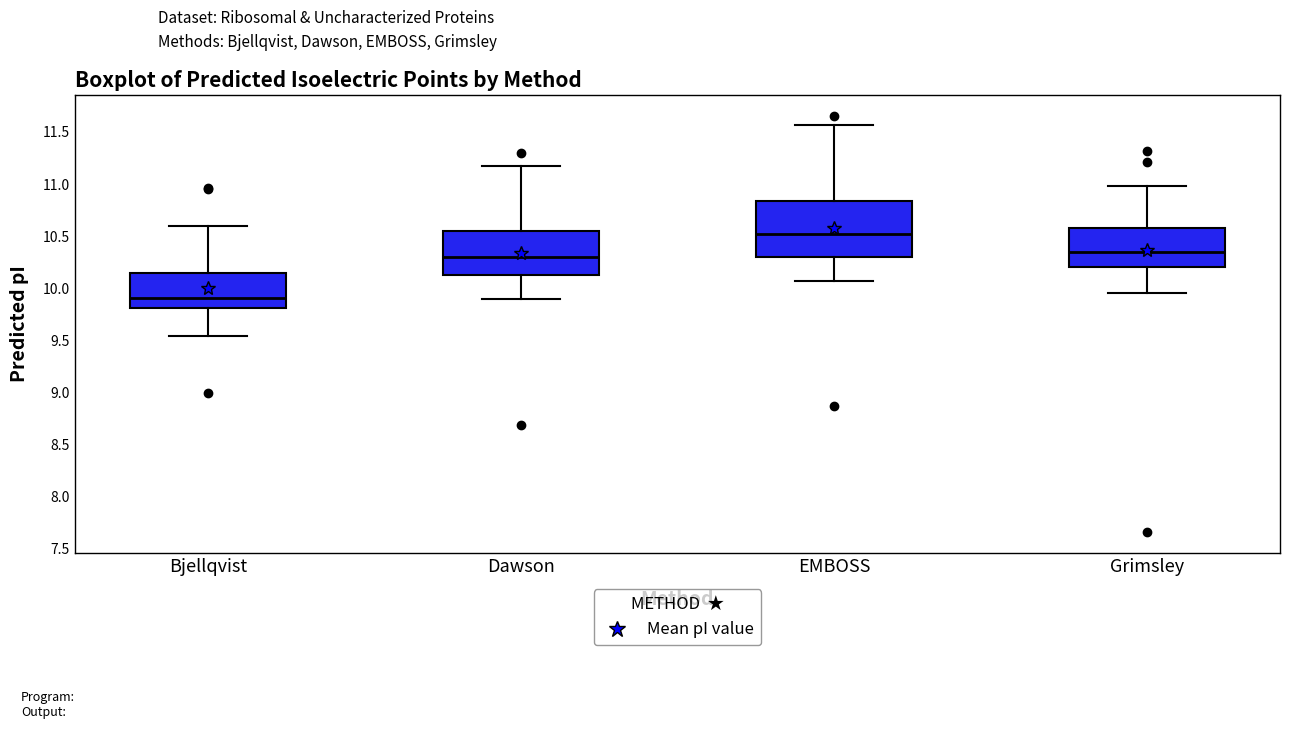

Where does the upper whisker of the box for EMBOSS end on the y-axis? The values are not printed on the chart, so give them approximately, as read against the axis.

11.55